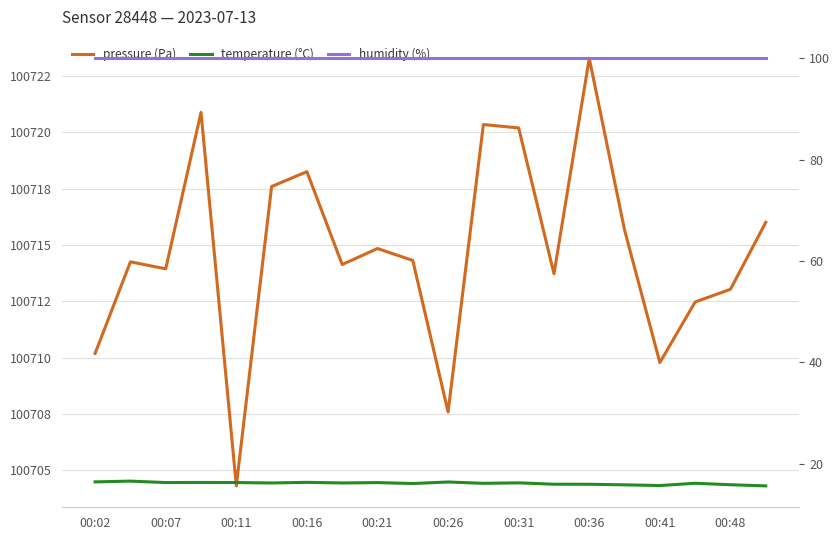

What position from the left is 15?

16